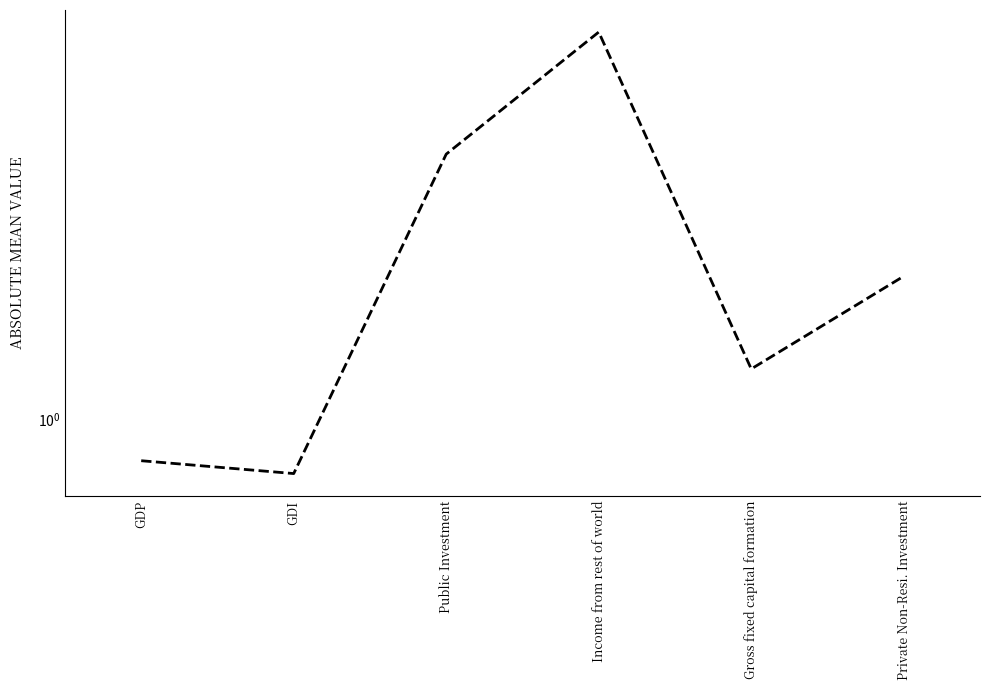

Is it true that the value at GDP is 0.4?

False